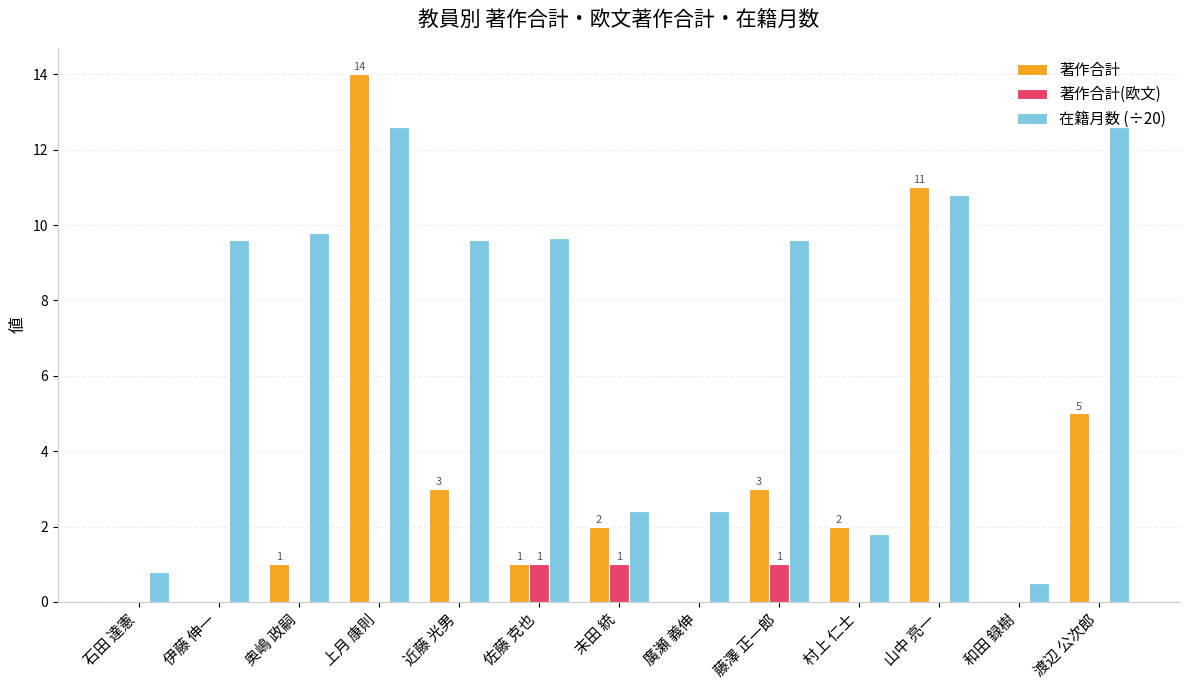

The 在籍月数 (÷20) series shows 9.8 at 奥嶋 政嗣. True or false?

True